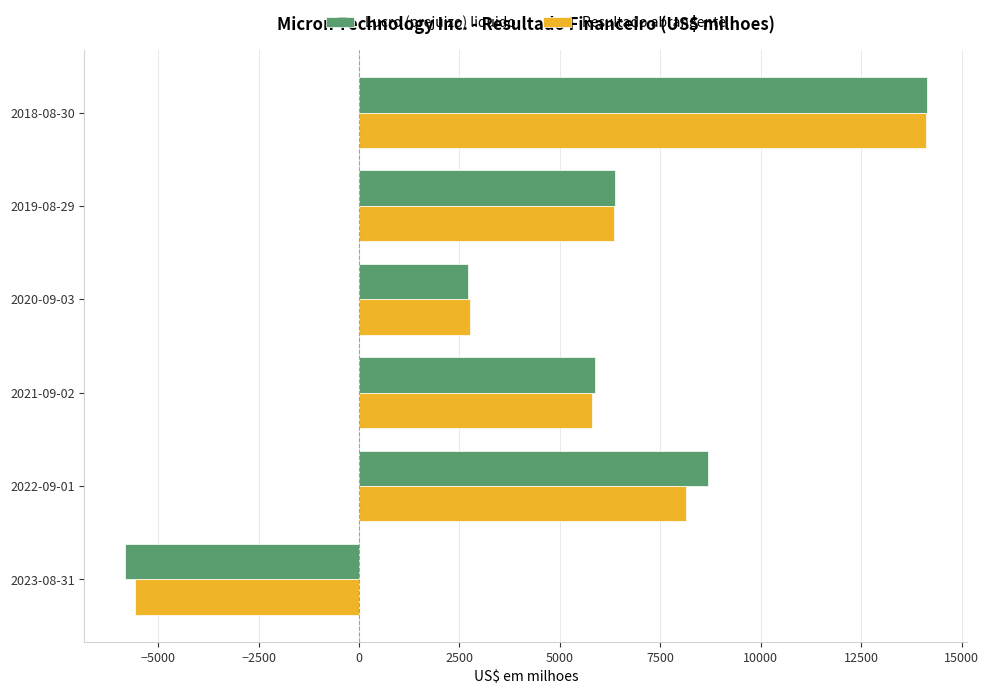

At which category is the sum across all series the highest?

2018-08-30